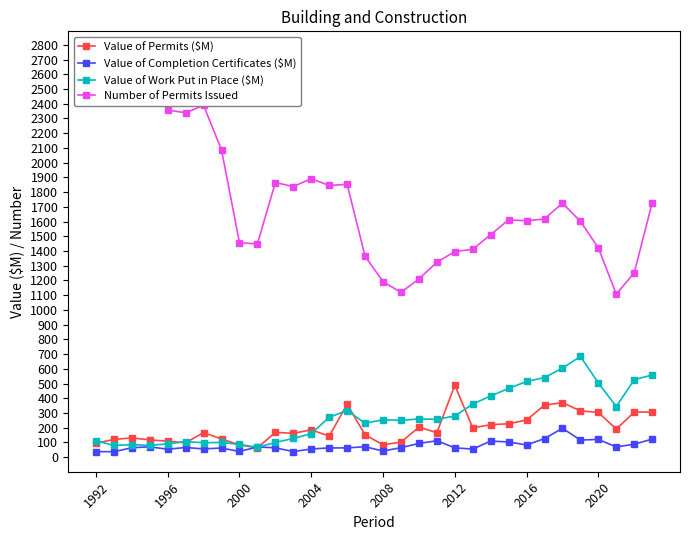

The value of Value of Completion Certificates ($M) at 25 is 206.2. True or false?

False